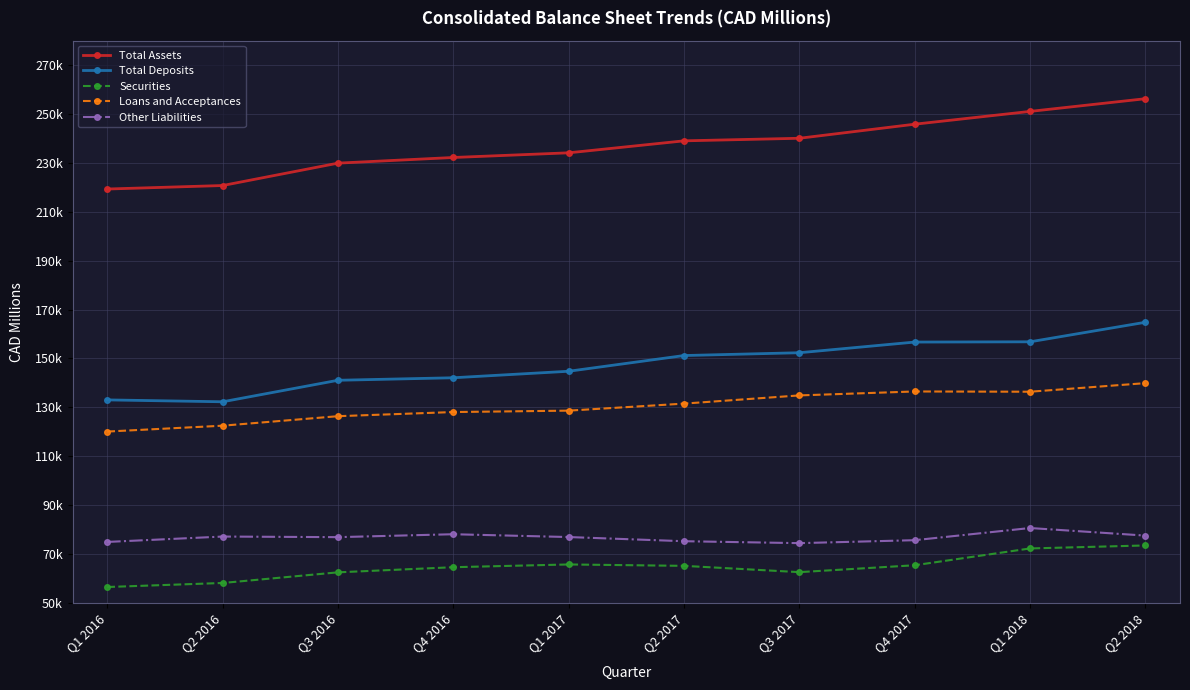

Does the chart have visible grid lines?

Yes